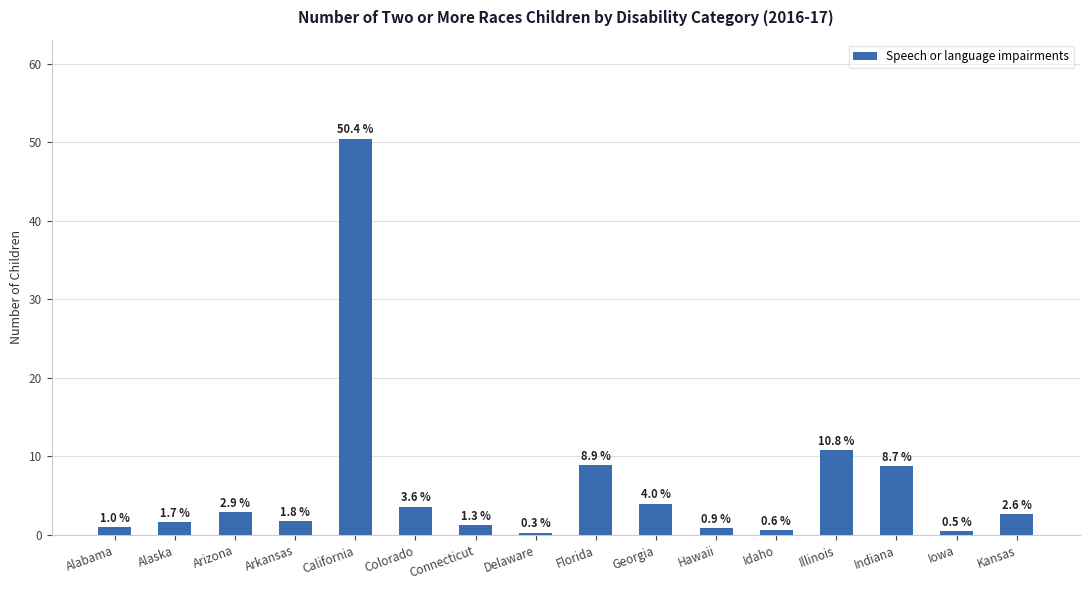

True or false: the data shows 0.9 at Hawaii.

True